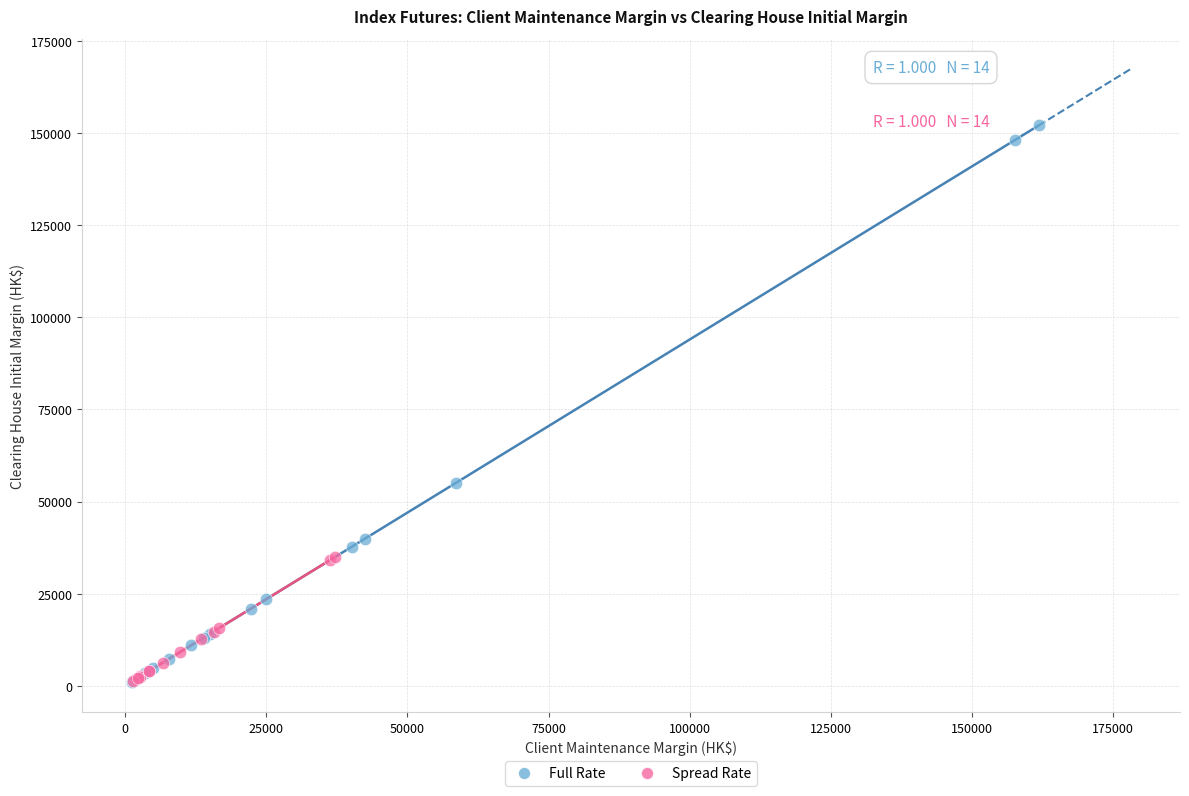

Which series has the largest Y range (max minus min)?

Full Rate